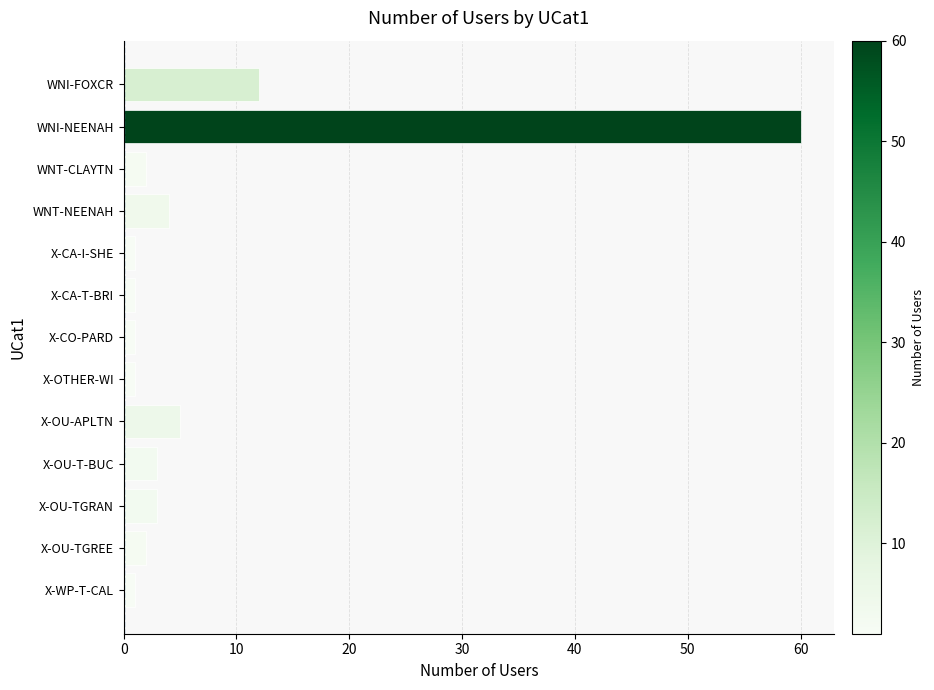

Are the bars horizontal?

Yes